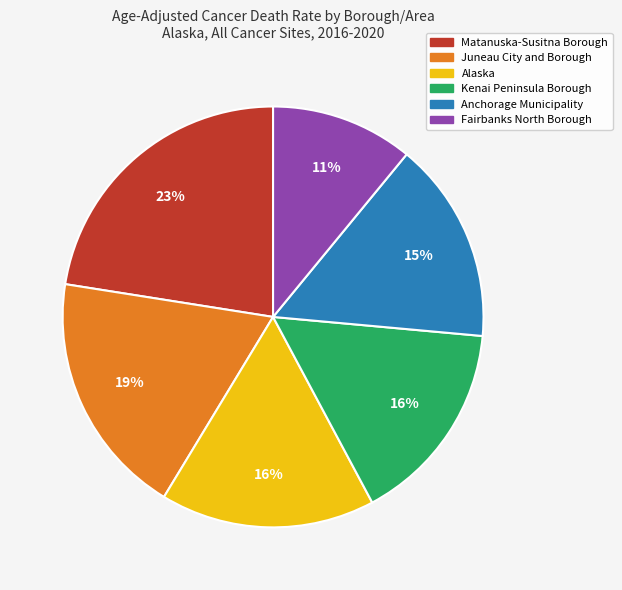

How many slices are in this pie chart?

6